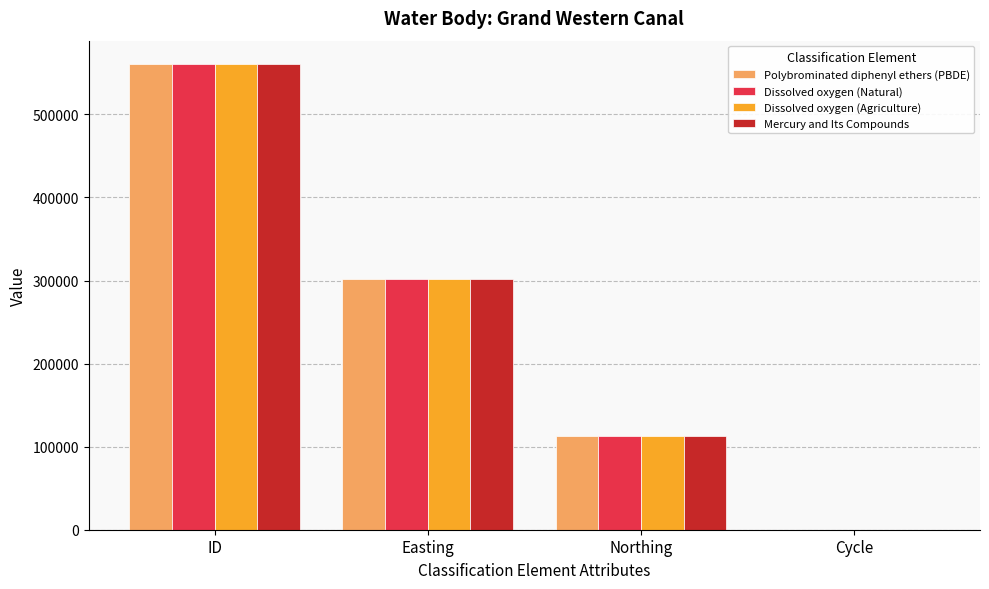

What is the sum of the Dissolved oxygen (Agriculture) values at Easting and ID?

862936